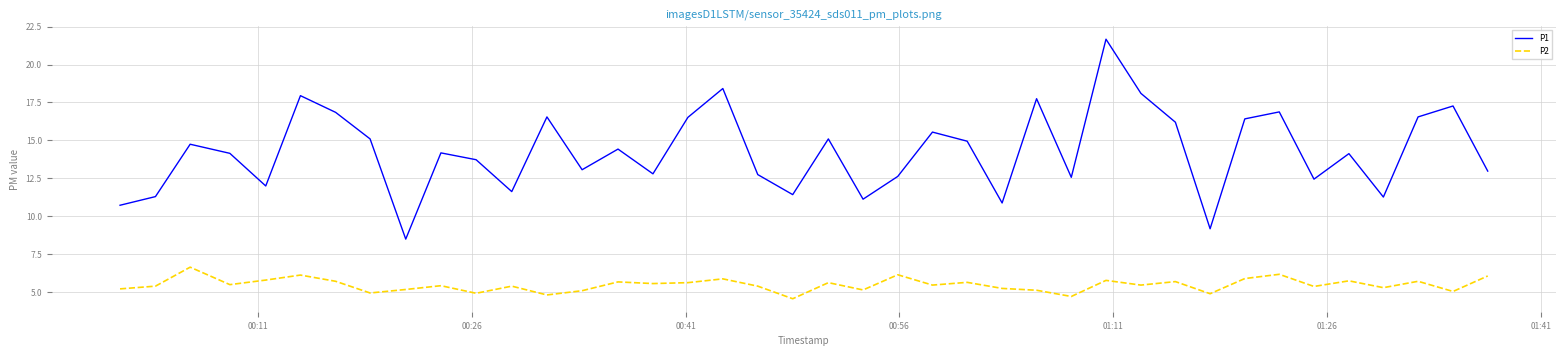

What is the lowest value of the P2 series?

4.6